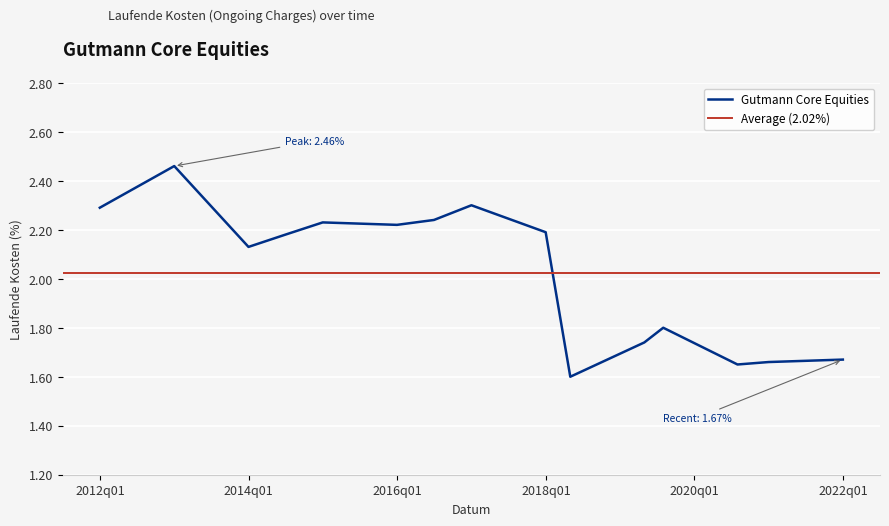

What is the difference between the maximum and second lowest values?

0.8